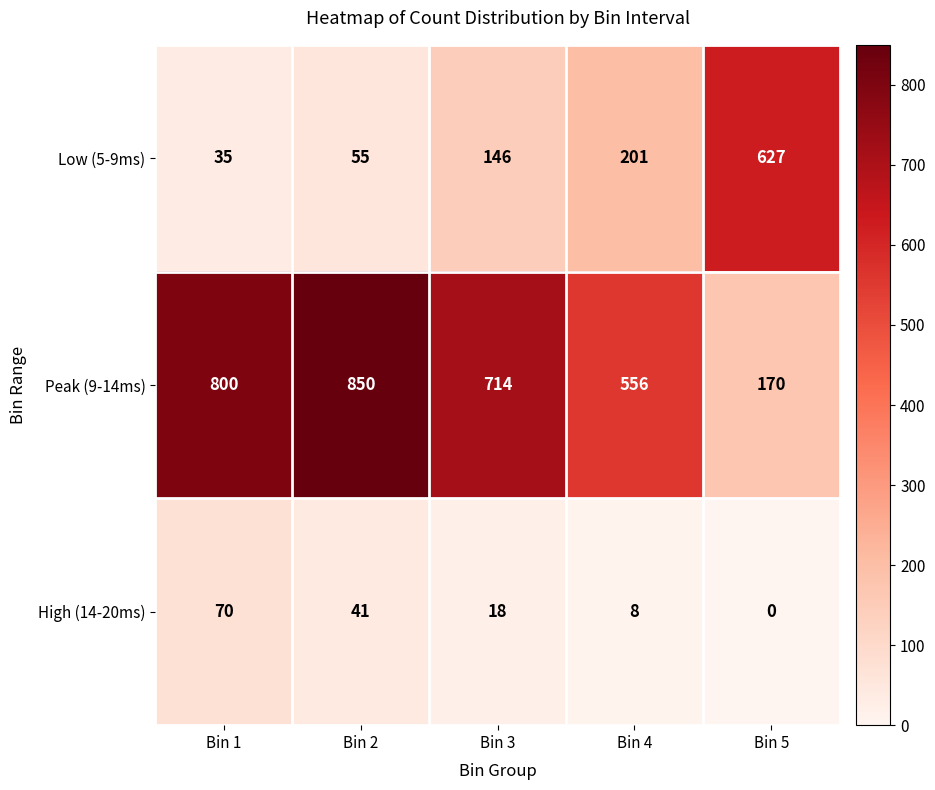

Which series has the widest spread of values?

Peak (9-14ms)